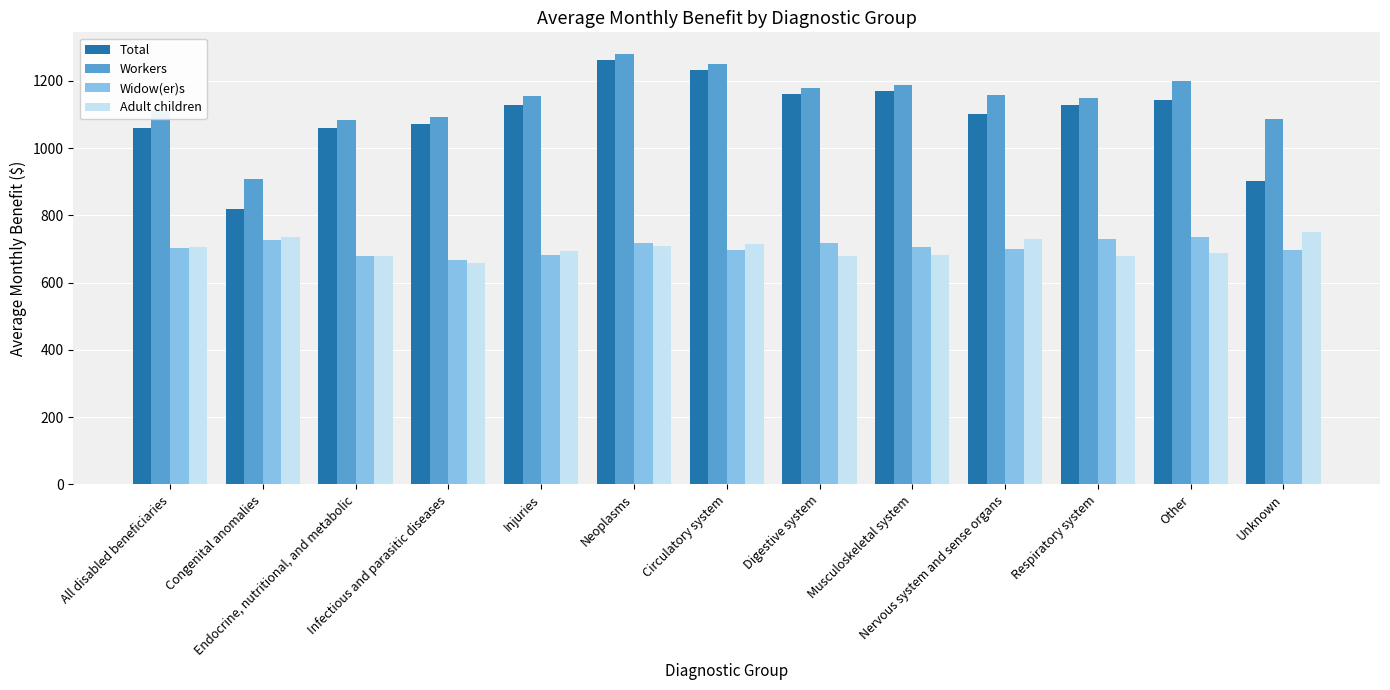

What is the average value of the Widow(er)s series?

704.3